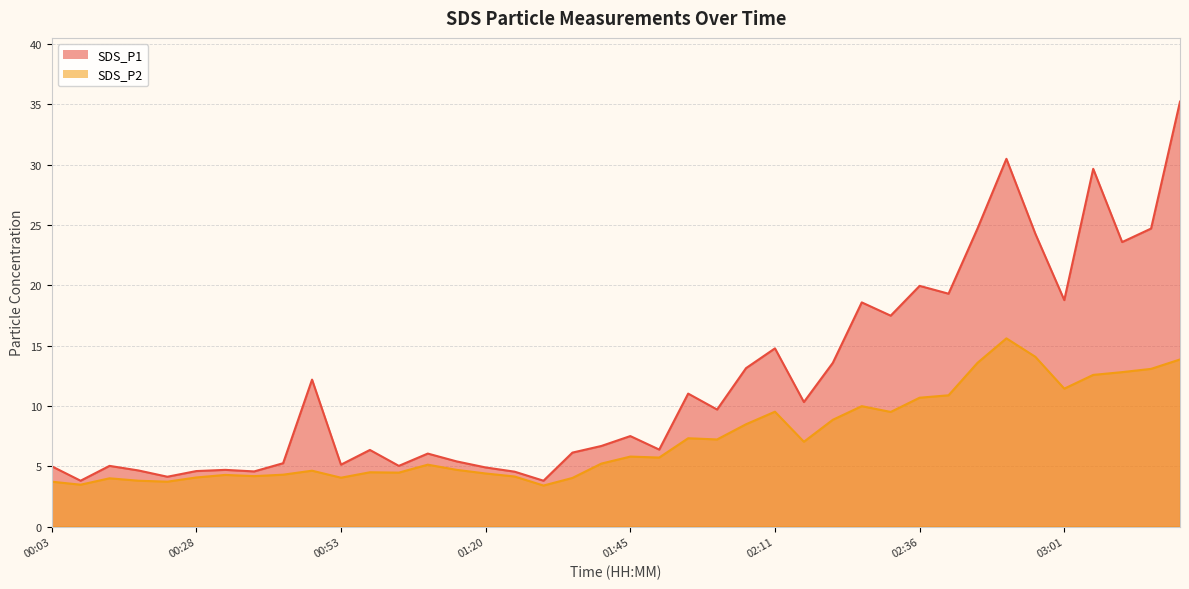

Reading left to right, what are all the values shown in this chart?

SDS_P1: 00:03=5.0	00:08=3.8	00:13=5.0	00:18=4.7	00:23=4.1	00:28=4.6	00:33=4.7	00:38=4.6	00:43=5.2	00:48=12.2	00:53=5.1	00:59=6.3	01:04=5.0	01:09=6.0	01:14=5.4	01:20=4.9	01:25=4.5	01:30=3.8	01:35=6.1	01:40=6.7	01:45=7.5	01:50=6.4	01:55=11.0	02:00=9.7	02:05=13.1	02:11=14.8	02:16=10.3	02:21=13.6	02:26=18.6	02:31=17.5	02:36=19.9	02:41=19.3	02:46=24.7	02:51=30.5	02:56=24.3	03:01=18.8	03:06=29.6	03:11=23.6	03:16=24.7	03:21=35.2
SDS_P2: 00:03=3.7	00:08=3.5	00:13=4.0	00:18=3.8	00:23=3.7	00:28=4.1	00:33=4.3	00:38=4.2	00:43=4.3	00:48=4.6	00:53=4.0	00:59=4.5	01:04=4.5	01:09=5.1	01:14=4.7	01:20=4.4	01:25=4.2	01:30=3.4	01:35=4.0	01:40=5.2	01:45=5.8	01:50=5.7	01:55=7.3	02:00=7.2	02:05=8.5	02:11=9.5	02:16=7.0	02:21=8.8	02:26=10.0	02:31=9.5	02:36=10.7	02:41=10.9	02:46=13.6	02:51=15.6	02:56=14.1	03:01=11.4	03:06=12.6	03:11=12.8	03:16=13.1	03:21=13.8